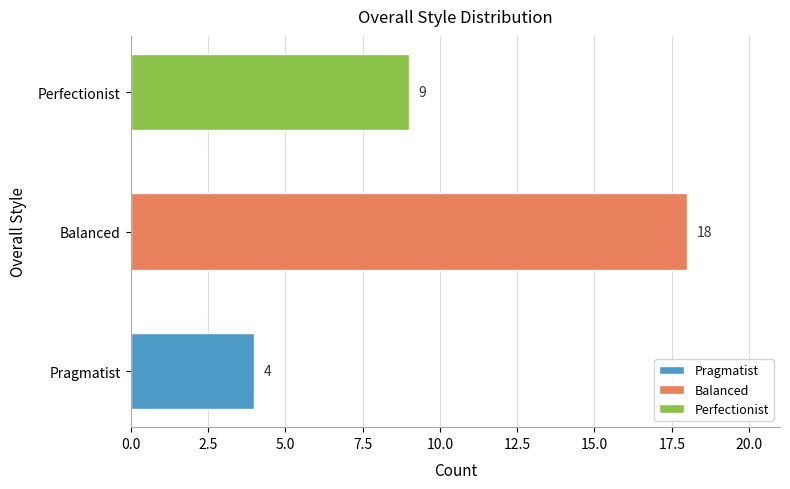

Are the bars horizontal?

Yes